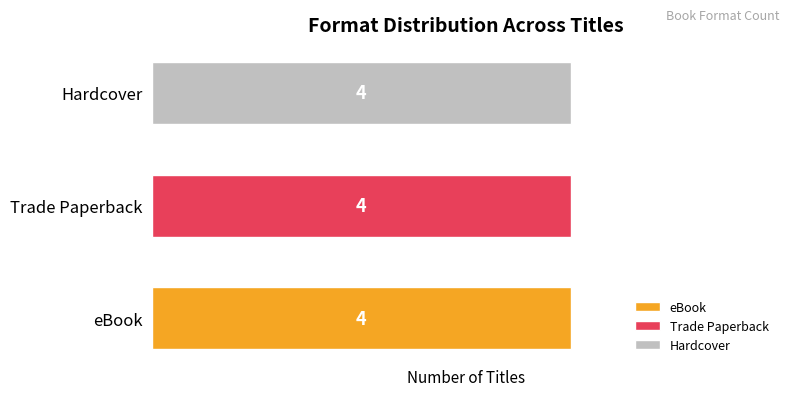

Rank the series by their maximum value, from highest to lowest.

eBook, Trade Paperback, Hardcover